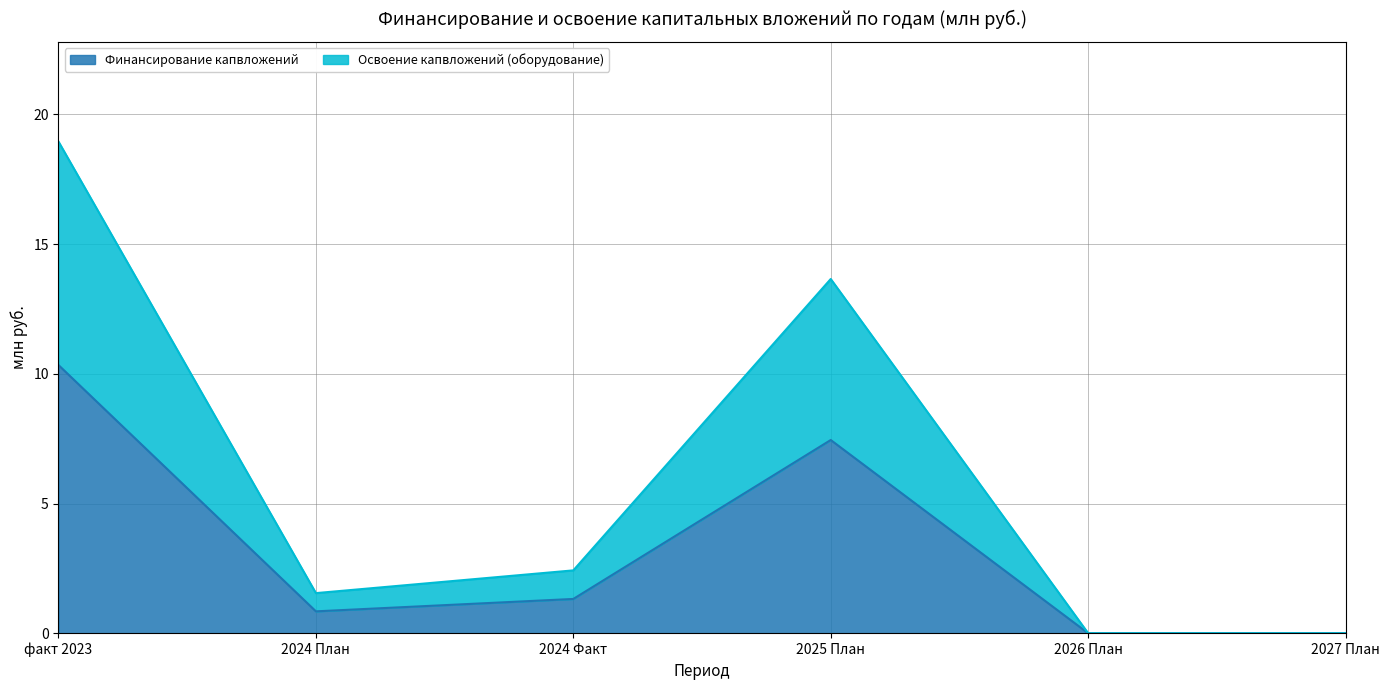

The Освоение итого (2) series shows 1.0 at 2024 План. True or false?

False